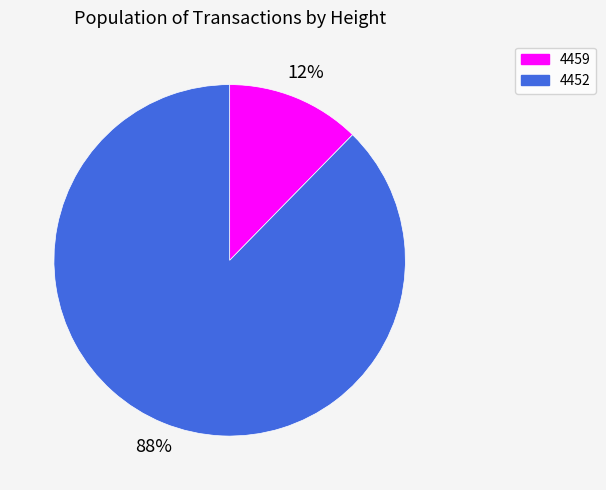

Is it true that 4459 is 6% of the pie?

False